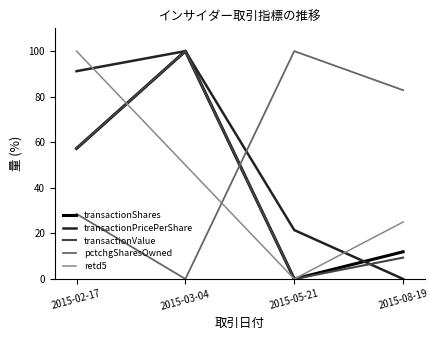

How many intersections are there between retd5 and pctchgSharesOwned?

1